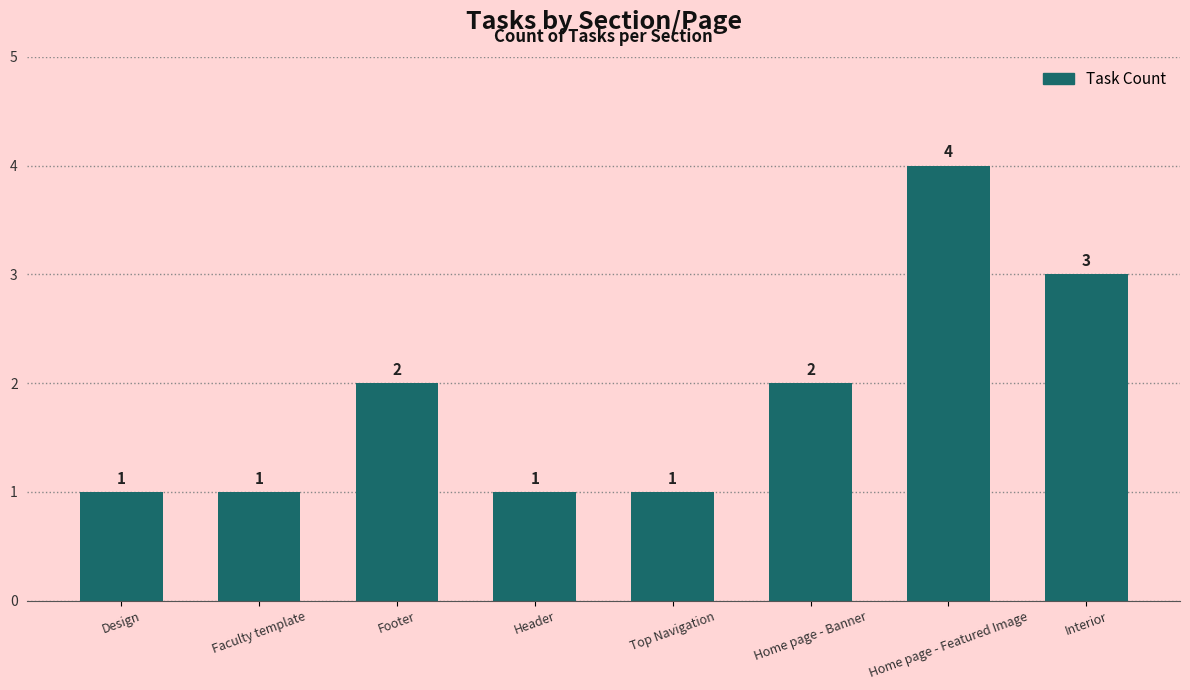

The chart shows a value of 2 at Home page - Banner. True or false?

True